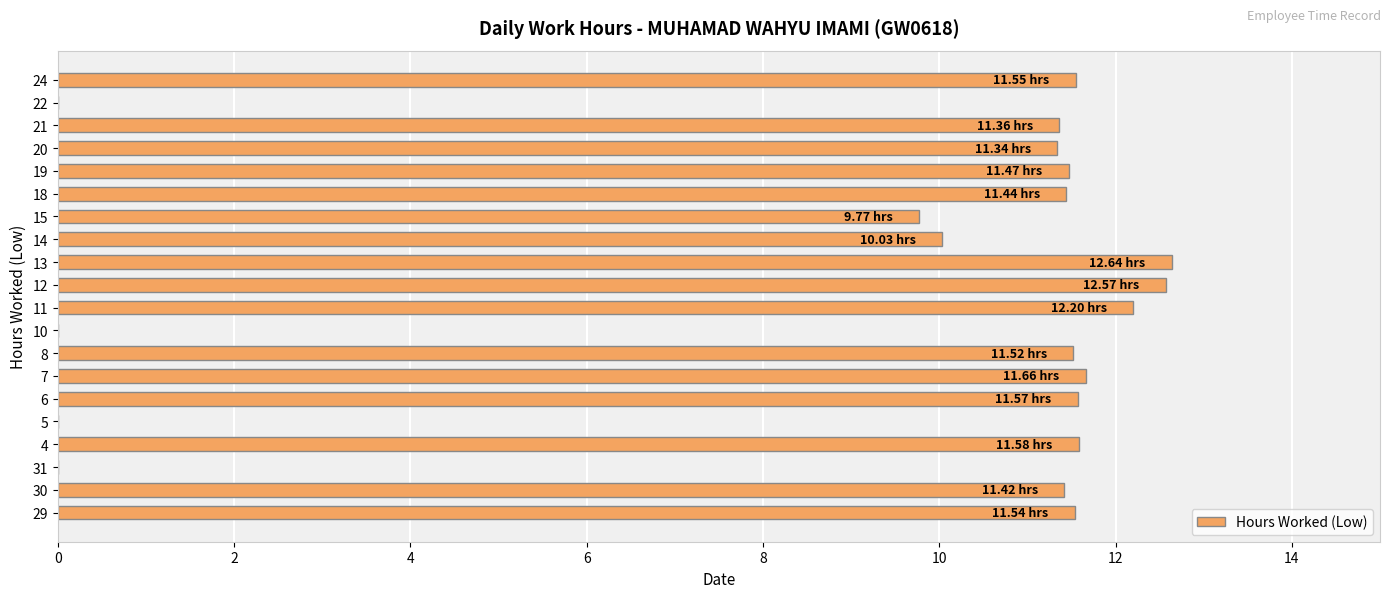

Are the bars grouped side by side (vs. stacked)?

No